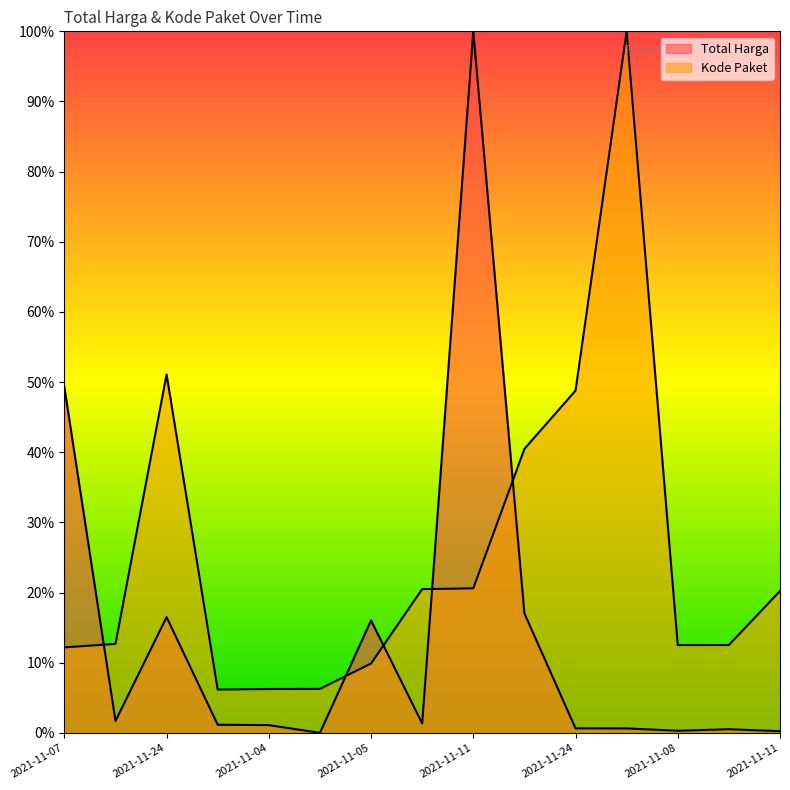

How many lines are shown in the chart?

2